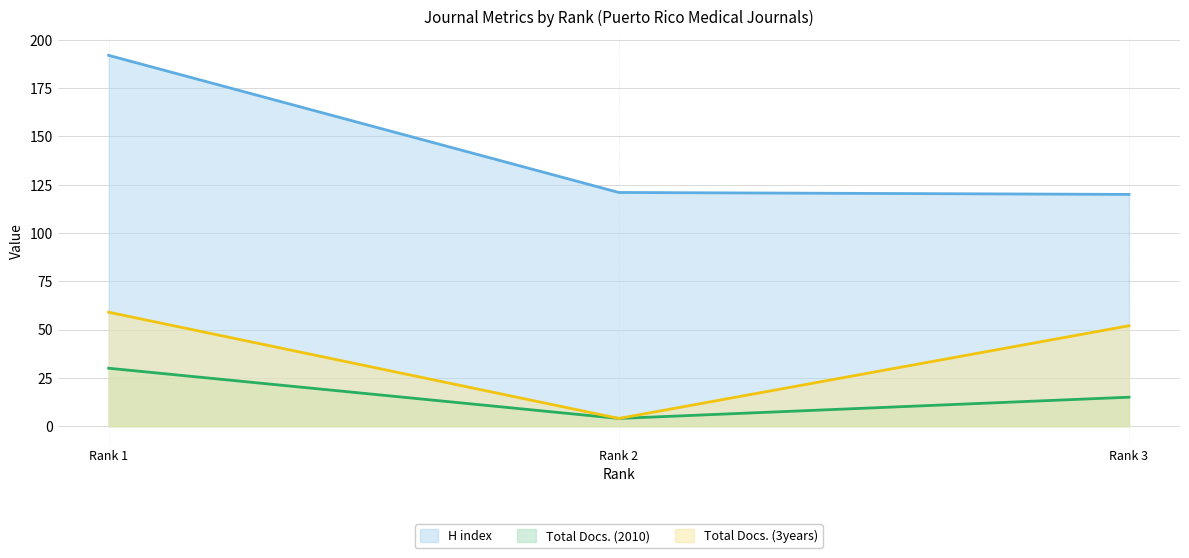

Reading left to right, what are all the values shown in this chart?

H index: Rank 1=192	Rank 2=121	Rank 3=120
Total Docs. (2010): Rank 1=30	Rank 2=4	Rank 3=15
Total Docs. (3years): Rank 1=59	Rank 2=4	Rank 3=52